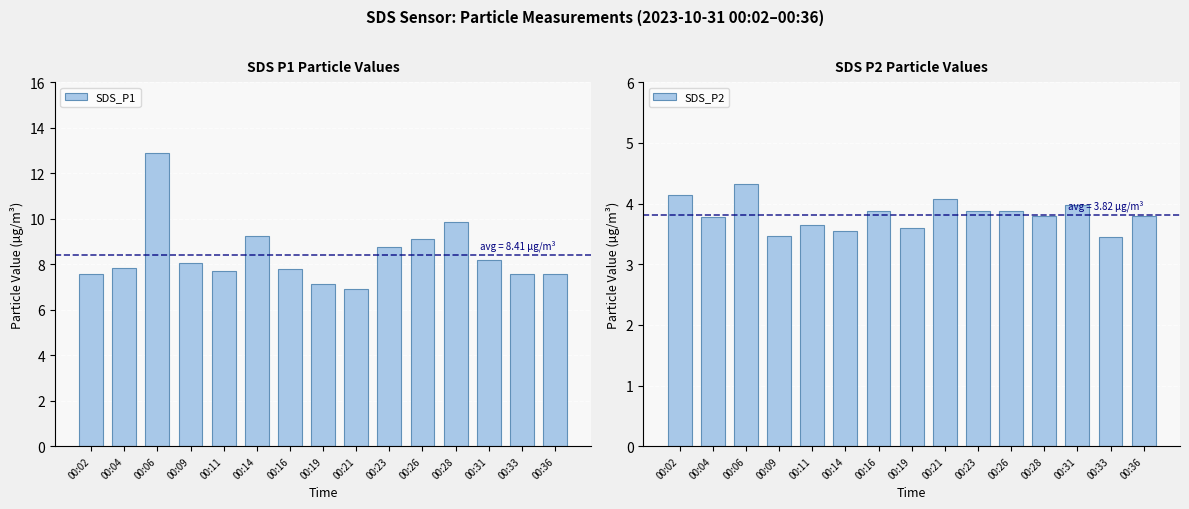

Reading left to right, extract all data points from this chart.

SDS_P1: 00:02=7.6	00:04=7.8	00:06=12.9	00:09=8.1	00:11=7.7	00:14=9.2	00:16=7.8	00:19=7.2	00:21=6.9	00:23=8.8	00:26=9.1	00:28=9.8	00:31=8.2	00:33=7.5	00:36=7.6
SDS_P2: 00:02=4.2	00:04=3.8	00:06=4.3	00:09=3.5	00:11=3.6	00:14=3.5	00:16=3.9	00:19=3.6	00:21=4.1	00:23=3.9	00:26=3.9	00:28=3.8	00:31=4.0	00:33=3.5	00:36=3.8